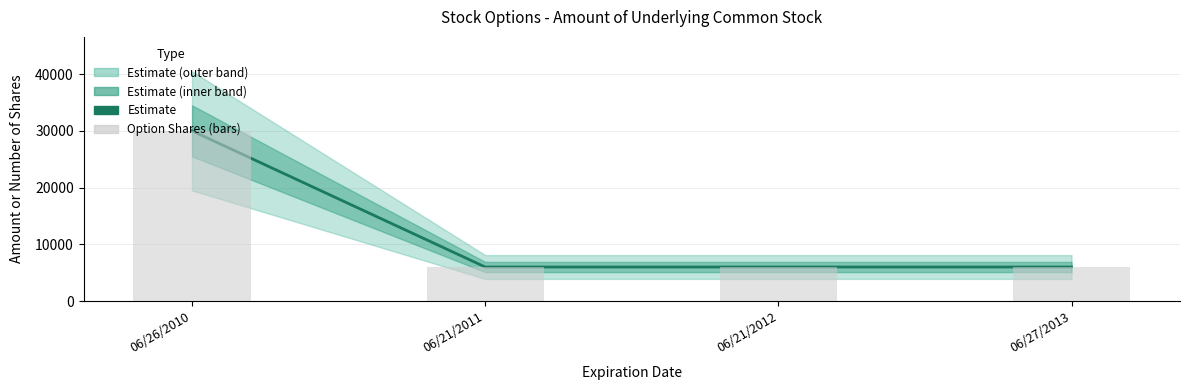

What is the sum of all Option Shares (bars) values?

48000